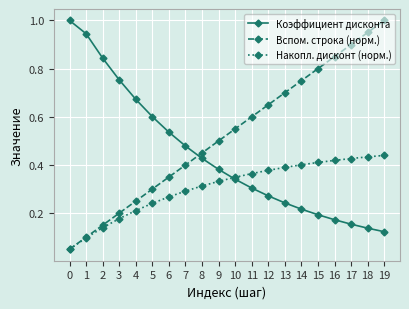

True or false: Вспом. строка (норм.) and Коэффициент дисконта cross at least once.

True